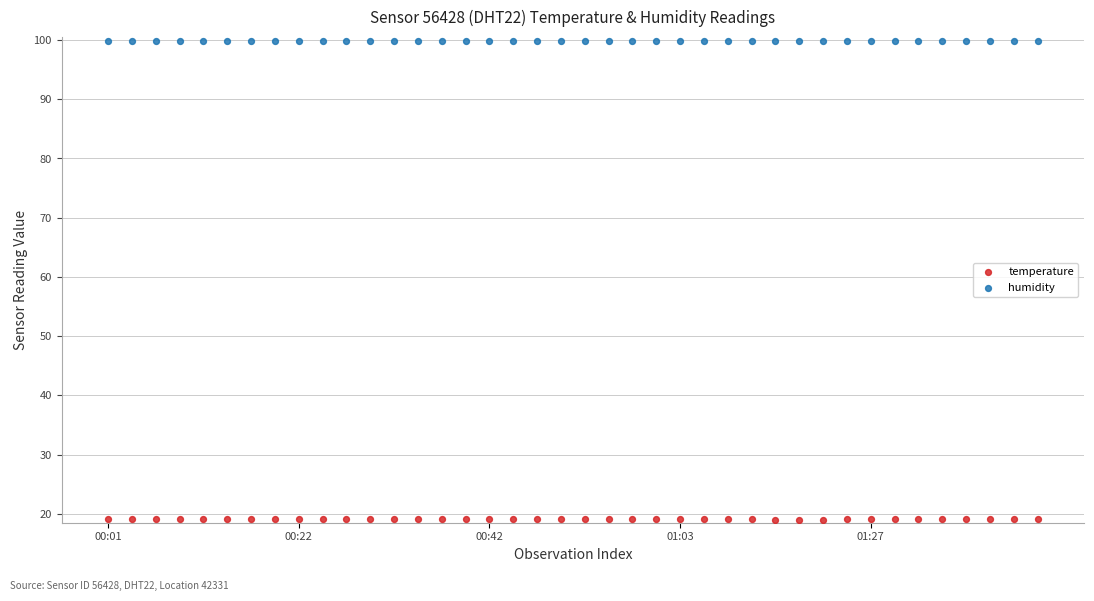

Which series contains the lowest Y value?

temperature